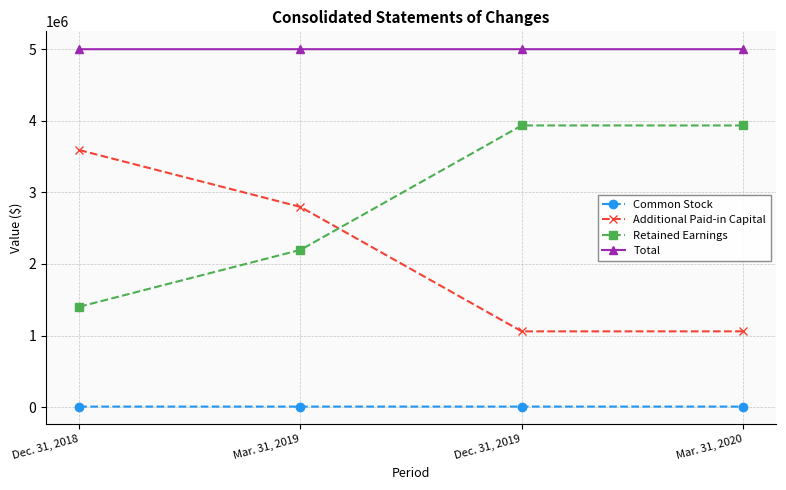

Rank the series by their maximum value, from lowest to highest.

Common Stock, Additional Paid-in Capital, Retained Earnings, Total